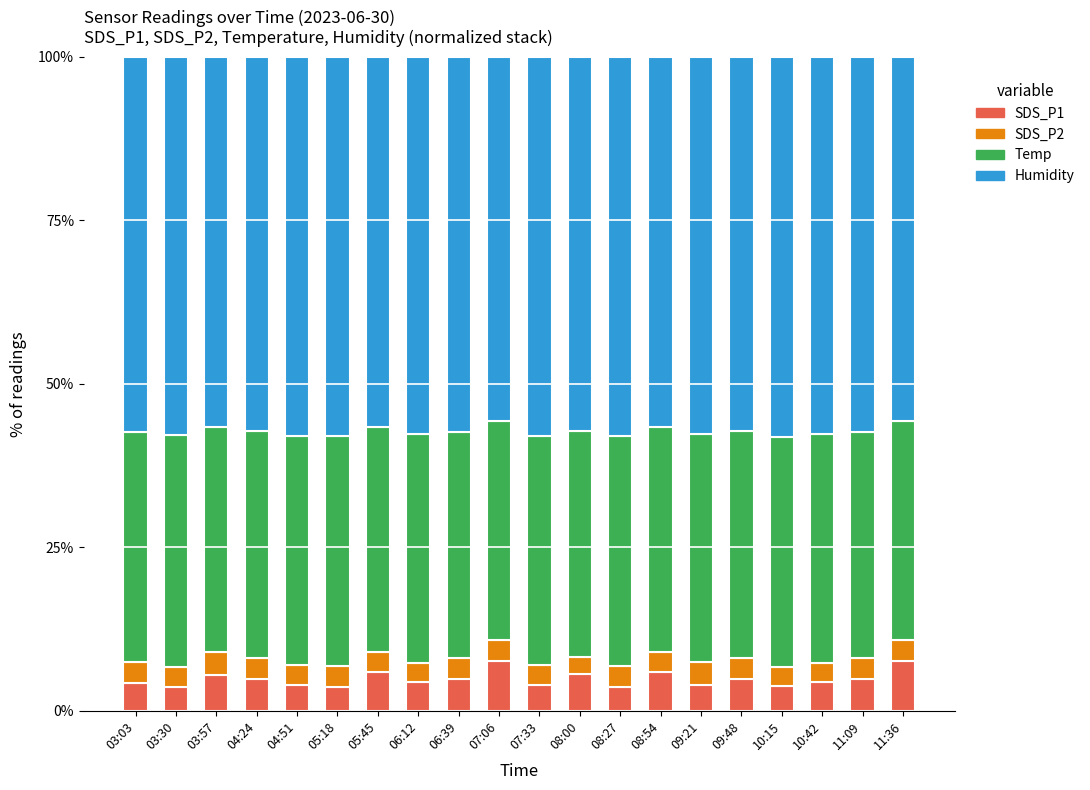

What is the difference between the maximum and minimum values in the SDS_P1 series?

4.0